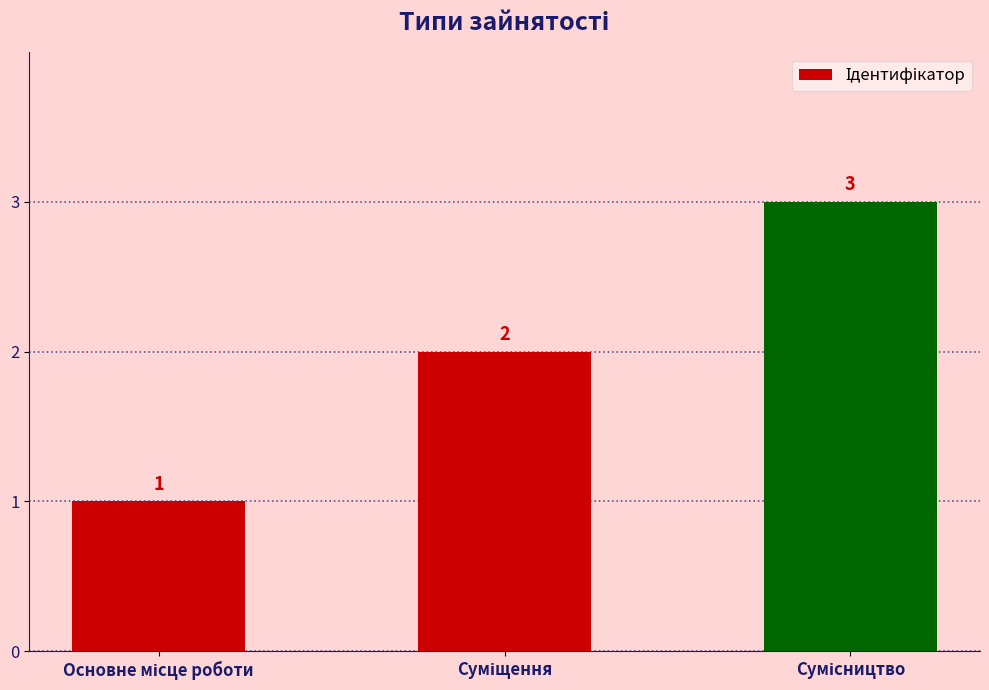

What is the average value?

2